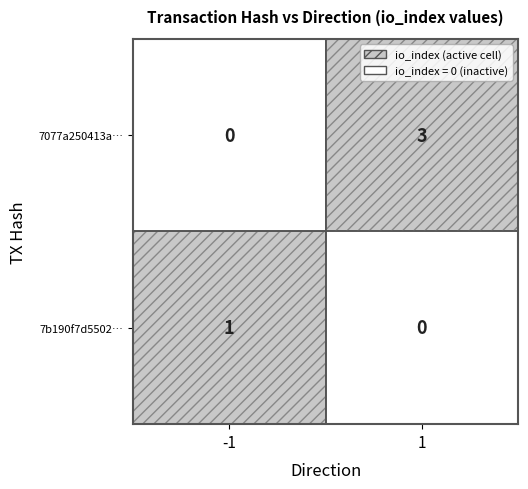

Which series has the largest total across all categories?

7077a250413a…